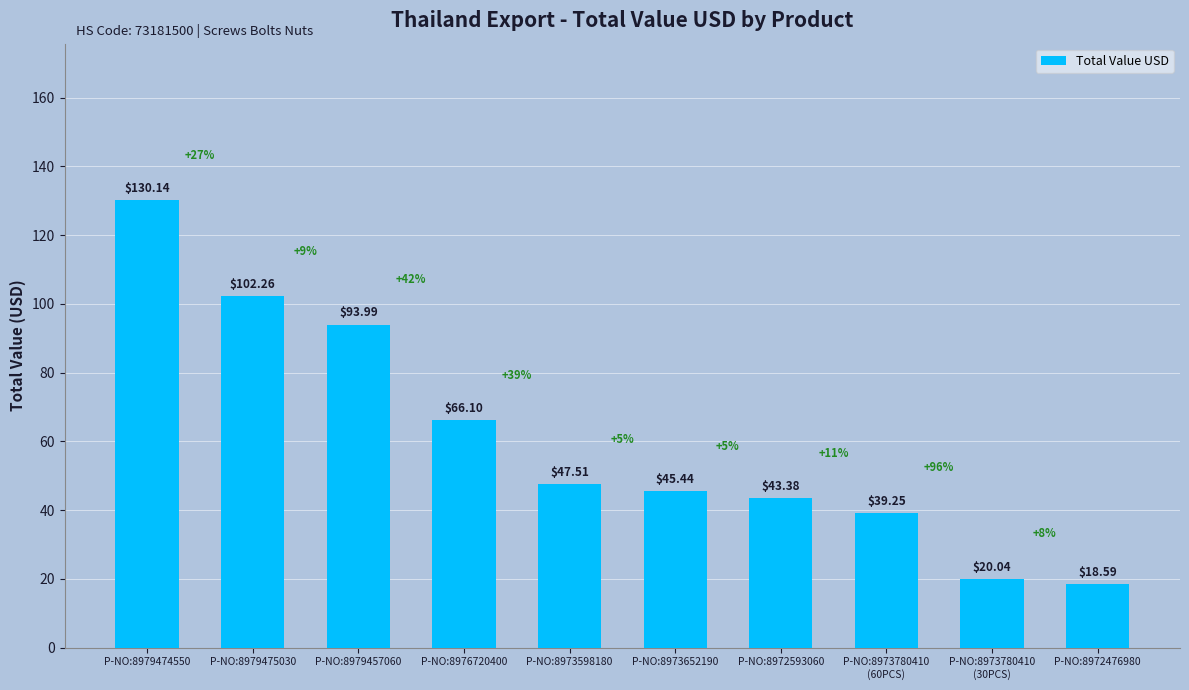

What is the change in value from P-NO:8979475030 to P-NO:8972476980?

-83.7